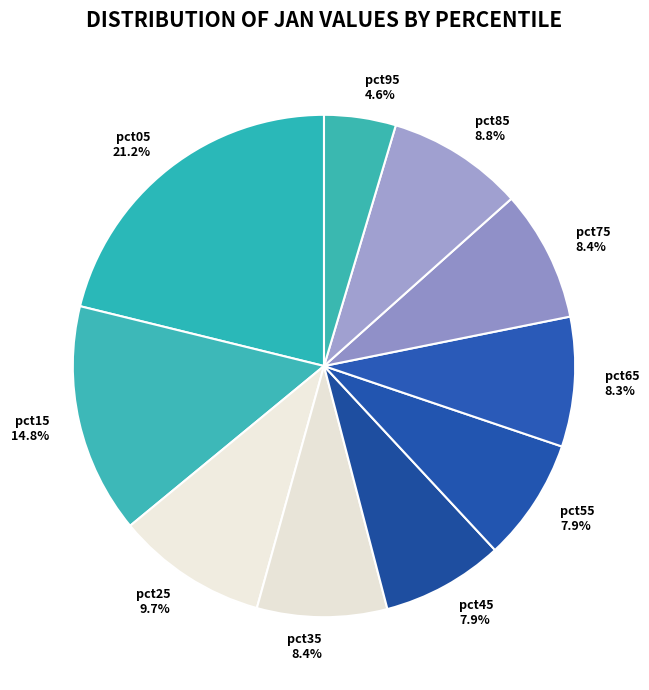

Which category has the smallest portion of the pie?

pct95